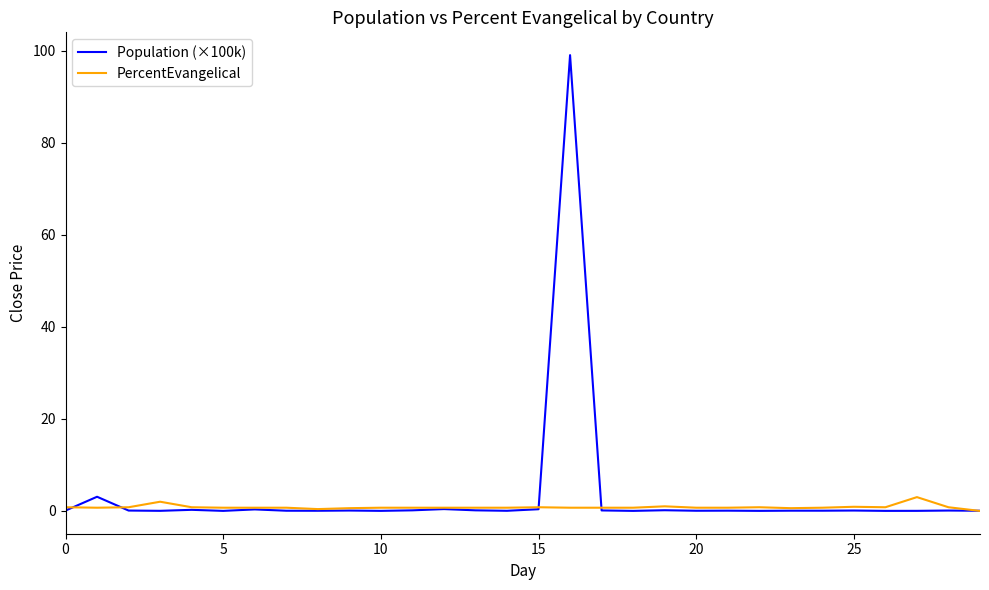

List the series in order of their peak value, highest first.

Population (×100k), PercentEvangelical